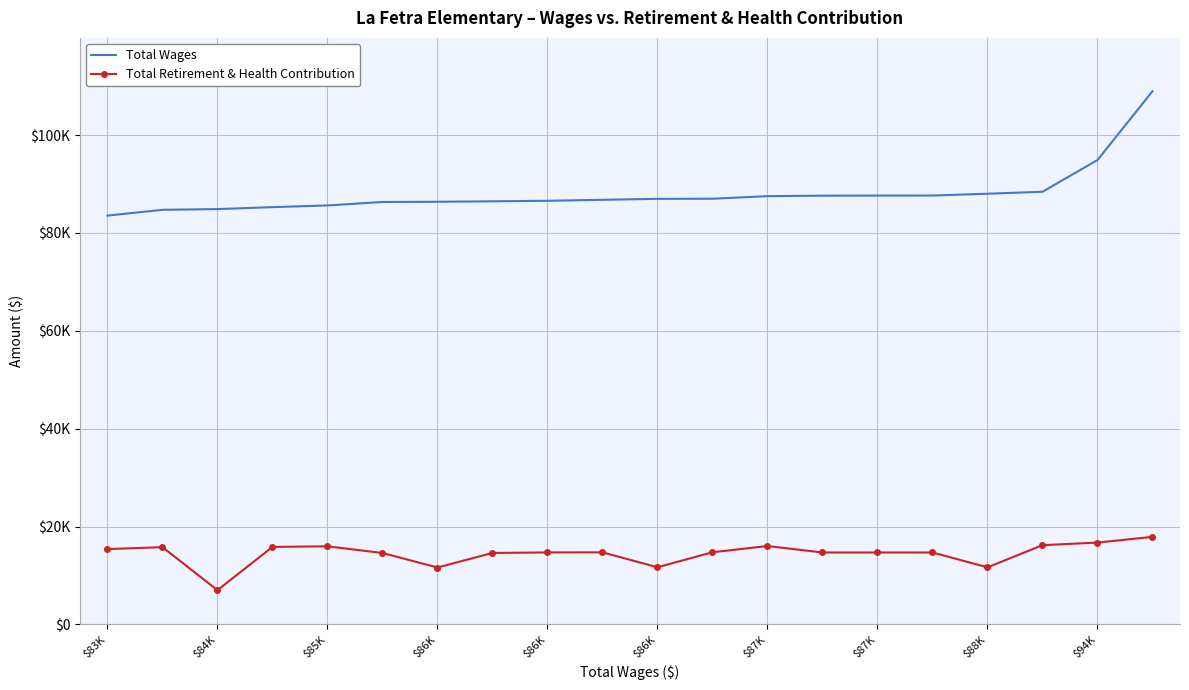

Reading left to right, what are all the values shown in this chart?

Total Wages: 83552	84738	84887	85283	85632	86337	86383	86476	86583	86783	86979	87006	87531	87628	87647	87657	88028	88428	94914	108979
Total Retirement & Health Contribution: 15395	15792	7003	15837	15966	14596	11633	14607	14716	14733	11682	14751	16022	14702	14704	14705	11668	16196	16731	17892